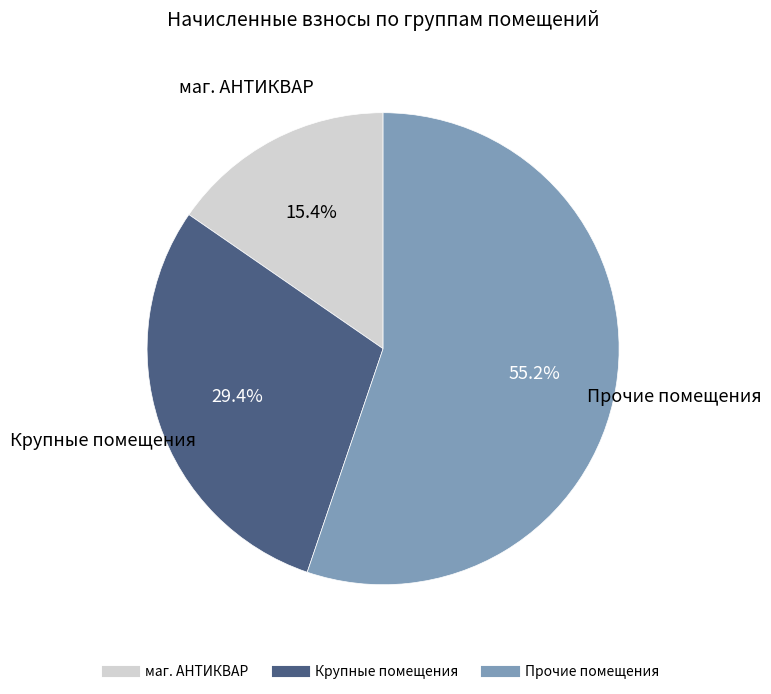

Is there a majority slice in this chart?

Yes